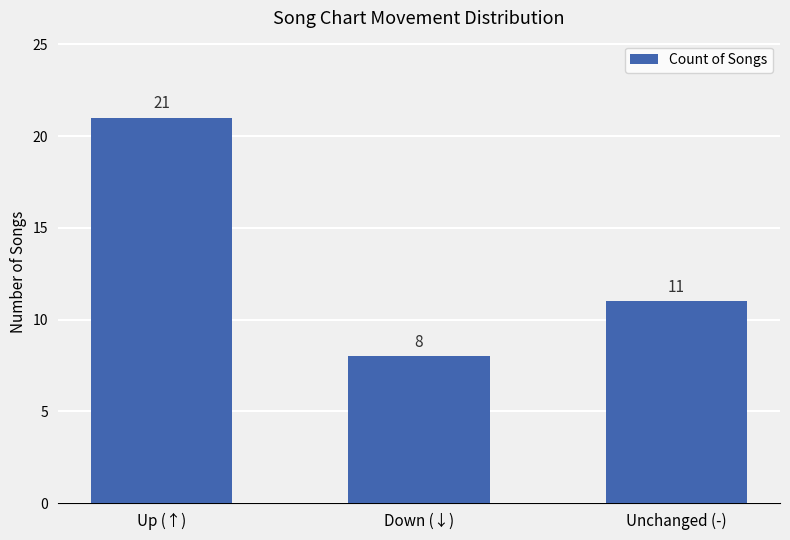

Count the values in the range 8 to 21.

3